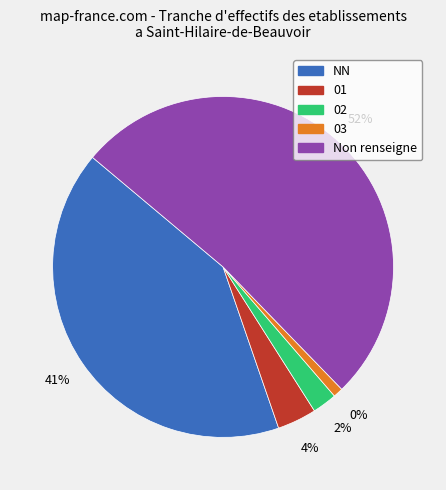

What portion of the pie excludes NN?

58.6%